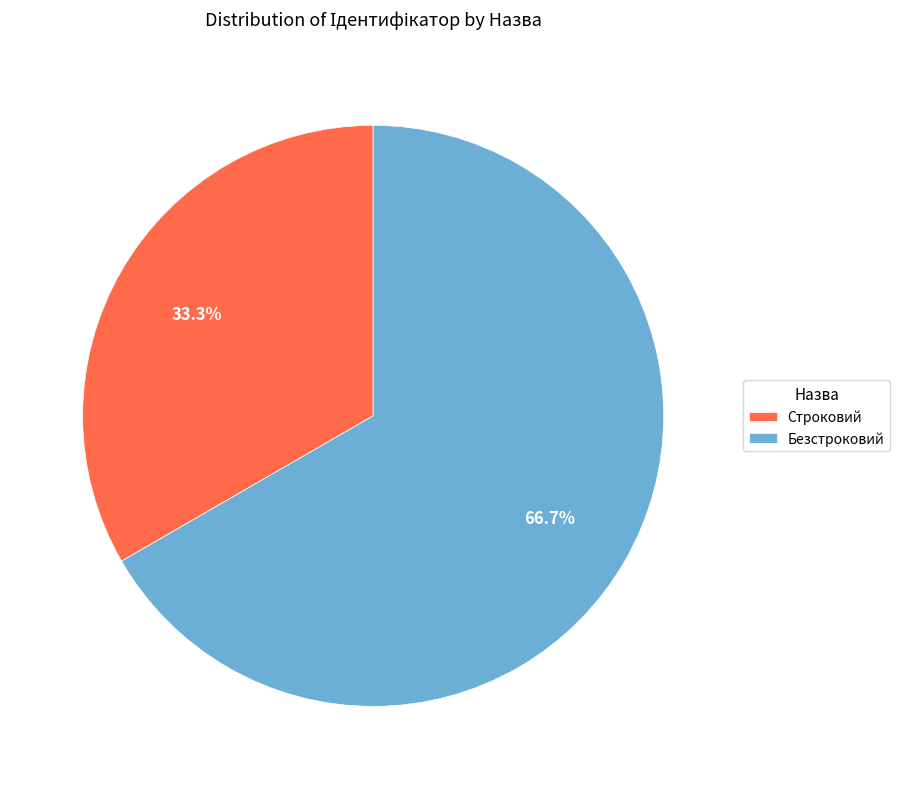

To the nearest percent, what is the combined percentage of Безстроковий and Строковий?

100%